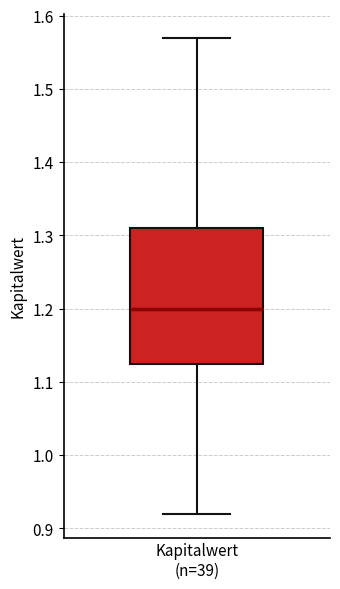

Where does the upper whisker of the box for Kapitalwert (n=39) end on the y-axis? The values are not printed on the chart, so give them approximately, as read against the axis.

1.57